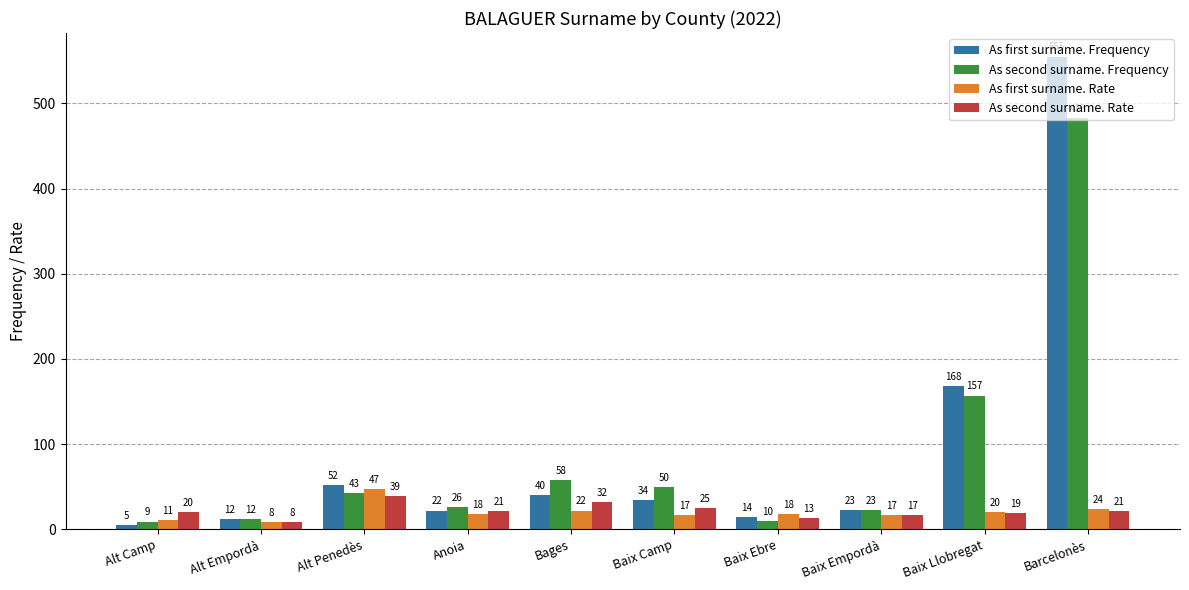

Between Alt Camp and Barcelonès, which series saw the biggest shift?

As first surname. Frequency